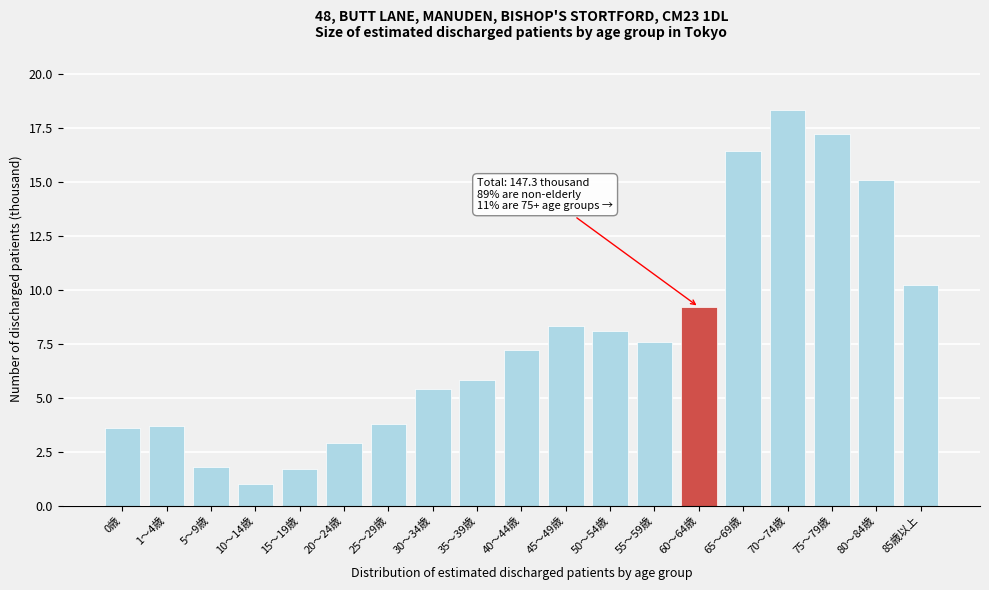

Reading left to right, transcribe all the data shown in this chart.

0歳=3.6	1～4歳=3.7	5～9歳=1.8	10～14歳=1.0	15～19歳=1.7	20～24歳=2.9	25～29歳=3.8	30～34歳=5.4	35～39歳=5.8	40～44歳=7.2	45～49歳=8.3	50～54歳=8.1	55～59歳=7.6	60～64歳=9.2	65～69歳=16.4	70～74歳=18.3	75～79歳=17.2	80～84歳=15.1	85歳以上=10.2